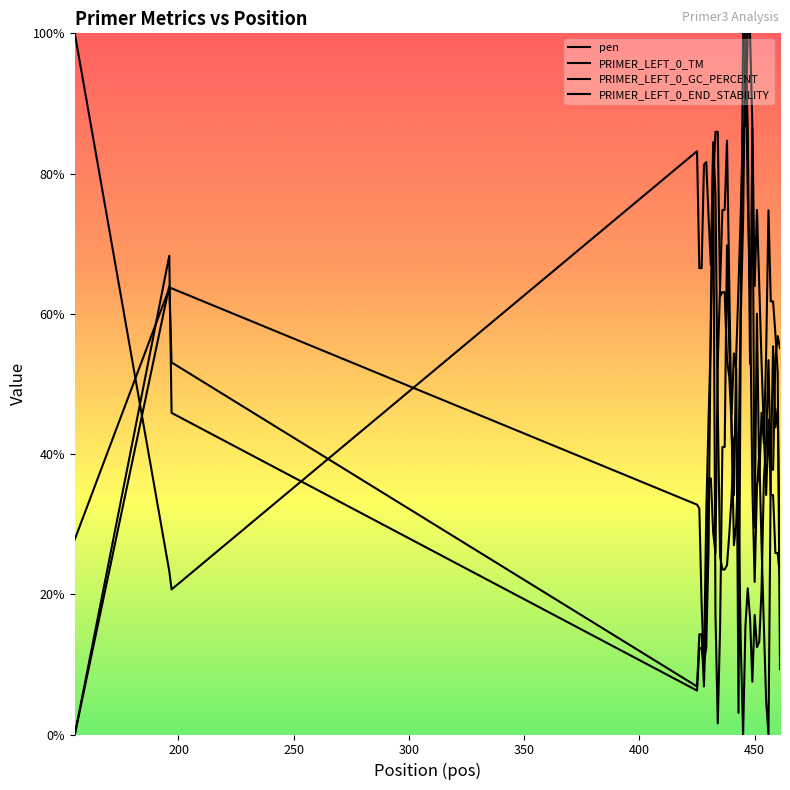

Reading left to right, list all the values displayed in this chart.

pen: 100.0	23.3	20.7	83.2	66.5	66.5	81.3	81.6	73.9	66.9	84.5	76.9	46.4	25.4	23.5	23.5	24.2	28.6	34.0	42.1	43.4	32.4	12.6	0.0	15.4	20.8	16.6	7.5	17.1	12.5	13.2	20.7	36.4	41.9	53.4	37.8	37.8	53.6	56.8	55.1
PRIMER_LEFT_0_TM: 0.0	68.3	45.9	6.3	12.3	12.3	9.6	31.6	44.9	56.8	83.0	17.1	1.6	15.1	41.0	41.0	69.7	54.9	45.6	54.4	52.0	3.1	59.8	73.5	100.0	86.7	52.8	86.4	29.5	60.0	36.1	45.9	41.5	54.6	74.8	61.8	61.8	57.1	51.6	9.3
PRIMER_LEFT_0_GC_PERCENT: 0.0	63.9	53.1	6.9	14.3	14.3	6.9	18.3	36.5	36.5	28.8	25.9	53.1	63.9	74.8	74.8	84.7	63.9	43.2	34.2	54.0	63.9	74.8	86.8	86.8	100.0	100.0	86.8	63.9	74.8	63.9	53.1	43.2	34.2	44.9	34.2	34.2	25.9	25.9	22.4
PRIMER_LEFT_0_END_STABILITY: 27.8	63.6	63.6	32.8	32.2	18.5	10.2	12.4	26.4	60.6	78.5	86.0	86.0	62.5	63.1	63.1	53.4	51.0	44.1	27.0	30.0	39.4	62.5	100.0	100.0	76.9	62.8	35.5	21.8	35.3	39.9	27.0	15.4	4.7	0.0	37.5	55.4	43.8	46.6	23.1